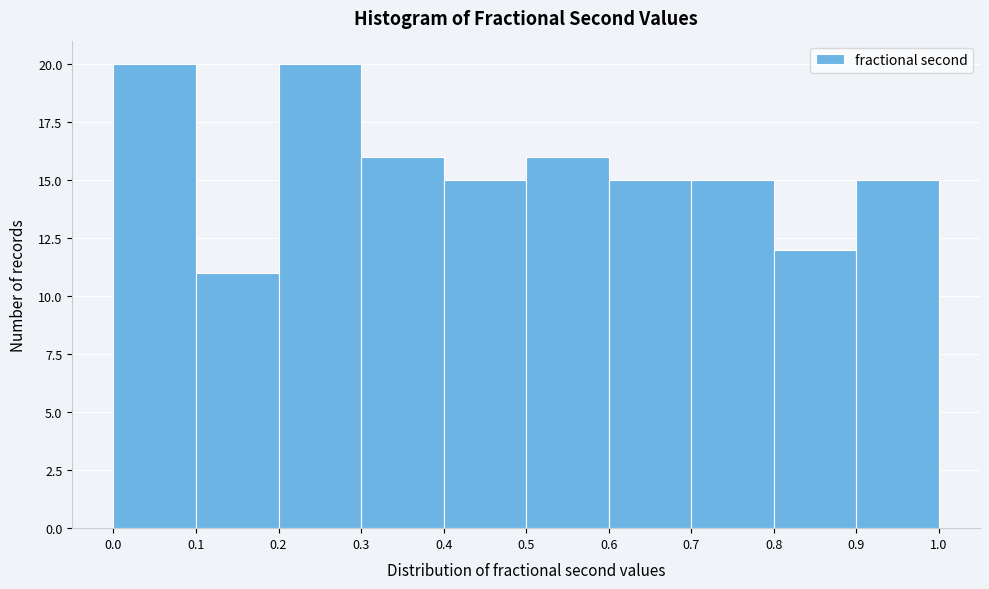

How tall is the bar that spans 0.4 to 0.5 on the x-axis? The values are not printed on the chart, so give them approximately, as read against the axis.

15